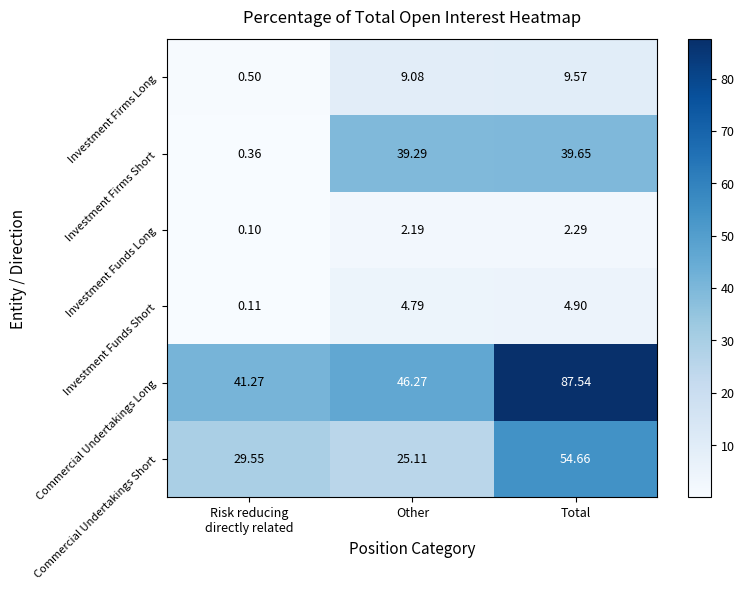

What is the difference between the highest and lowest values at Risk reducing
directly related?

41.2